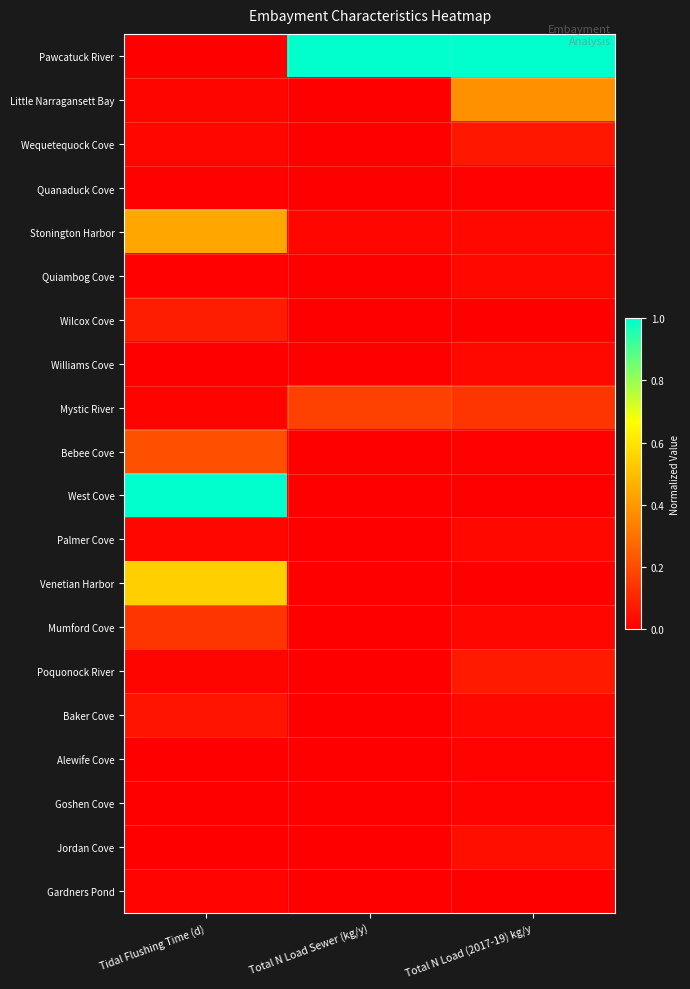

Reading left to right, list all the values displayed in this chart.

Pawcatuck River: Tidal Flushing Time (d)=0.0	Total N Load Sewer (kg/y)=1.0	Total N Load (2017-19) kg/y=1.0
Little Narragansett Bay: Tidal Flushing Time (d)=0.0	Total N Load Sewer (kg/y)=0.0	Total N Load (2017-19) kg/y=0.4
Wequetequock Cove: Tidal Flushing Time (d)=0.0	Total N Load Sewer (kg/y)=0.0	Total N Load (2017-19) kg/y=0.1
Quanaduck Cove: Tidal Flushing Time (d)=0.0	Total N Load Sewer (kg/y)=0.0	Total N Load (2017-19) kg/y=0.0
Stonington Harbor: Tidal Flushing Time (d)=0.4	Total N Load Sewer (kg/y)=0.0	Total N Load (2017-19) kg/y=0.0
Quiambog Cove: Tidal Flushing Time (d)=0.0	Total N Load Sewer (kg/y)=0.0	Total N Load (2017-19) kg/y=0.0
Wilcox Cove: Tidal Flushing Time (d)=0.1	Total N Load Sewer (kg/y)=0.0	Total N Load (2017-19) kg/y=0.0
Williams Cove: Tidal Flushing Time (d)=0.0	Total N Load Sewer (kg/y)=0.0	Total N Load (2017-19) kg/y=0.0
Mystic River: Tidal Flushing Time (d)=0.0	Total N Load Sewer (kg/y)=0.2	Total N Load (2017-19) kg/y=0.1
Bebee Cove: Tidal Flushing Time (d)=0.2	Total N Load Sewer (kg/y)=0.0	Total N Load (2017-19) kg/y=0.0
West Cove: Tidal Flushing Time (d)=1.0	Total N Load Sewer (kg/y)=0.0	Total N Load (2017-19) kg/y=0.0
Palmer Cove: Tidal Flushing Time (d)=0.0	Total N Load Sewer (kg/y)=0.0	Total N Load (2017-19) kg/y=0.0
Venetian Harbor: Tidal Flushing Time (d)=0.5	Total N Load Sewer (kg/y)=0.0	Total N Load (2017-19) kg/y=0.0
Mumford Cove: Tidal Flushing Time (d)=0.1	Total N Load Sewer (kg/y)=0.0	Total N Load (2017-19) kg/y=0.0
Poquonock River: Tidal Flushing Time (d)=0.0	Total N Load Sewer (kg/y)=0.0	Total N Load (2017-19) kg/y=0.1
Baker Cove: Tidal Flushing Time (d)=0.1	Total N Load Sewer (kg/y)=0.0	Total N Load (2017-19) kg/y=0.0
Alewife Cove: Tidal Flushing Time (d)=0.0	Total N Load Sewer (kg/y)=0.0	Total N Load (2017-19) kg/y=0.0
Goshen Cove: Tidal Flushing Time (d)=0.0	Total N Load Sewer (kg/y)=0.0	Total N Load (2017-19) kg/y=0.0
Jordan Cove: Tidal Flushing Time (d)=0.0	Total N Load Sewer (kg/y)=0.0	Total N Load (2017-19) kg/y=0.0
Gardners Pond: Tidal Flushing Time (d)=0.0	Total N Load Sewer (kg/y)=0.0	Total N Load (2017-19) kg/y=0.0